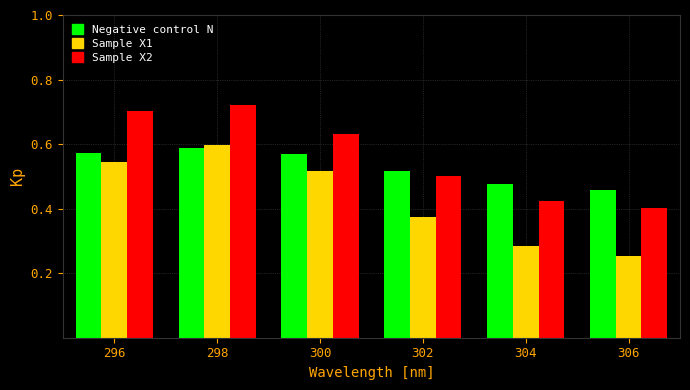

Which series has the widest spread of values?

Sample X1